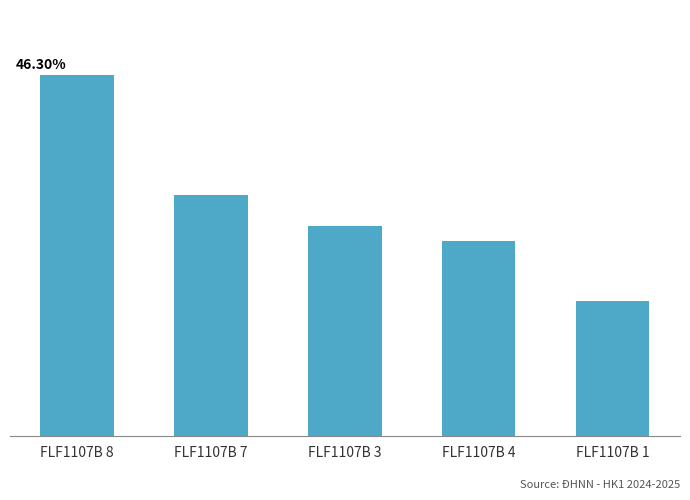

Which label corresponds to the smallest value in the chart?

FLF1107B 1